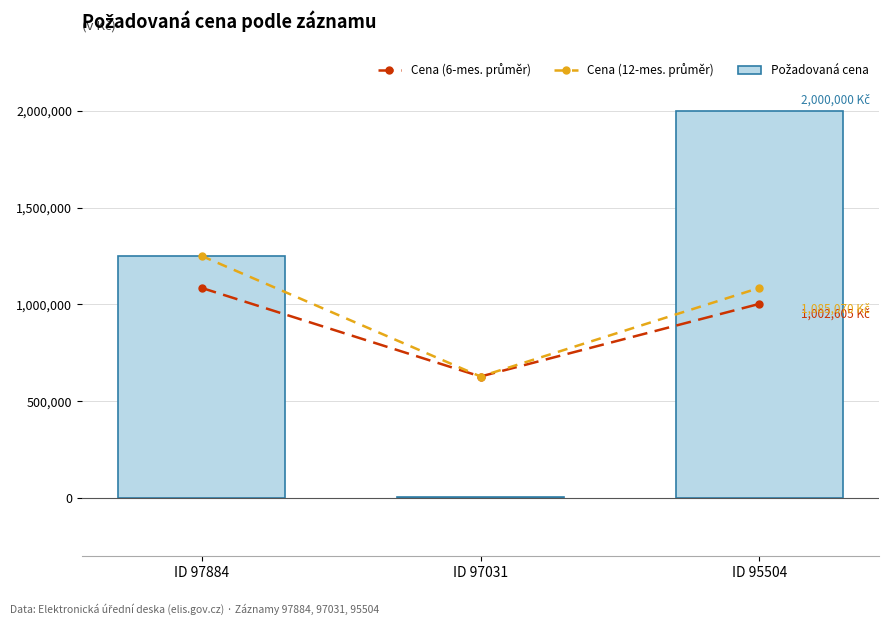

What is the minimum value shown in the chart?

5210